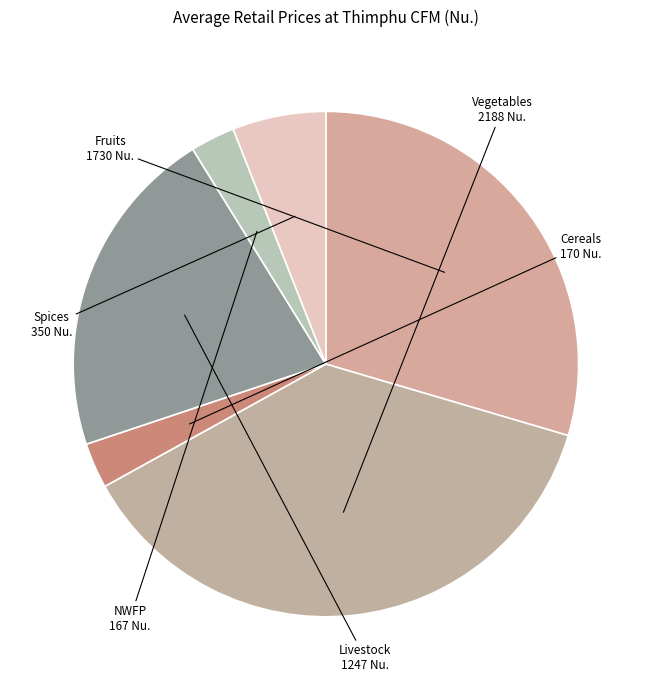

Does Cereals account for over 50% of the chart?

No